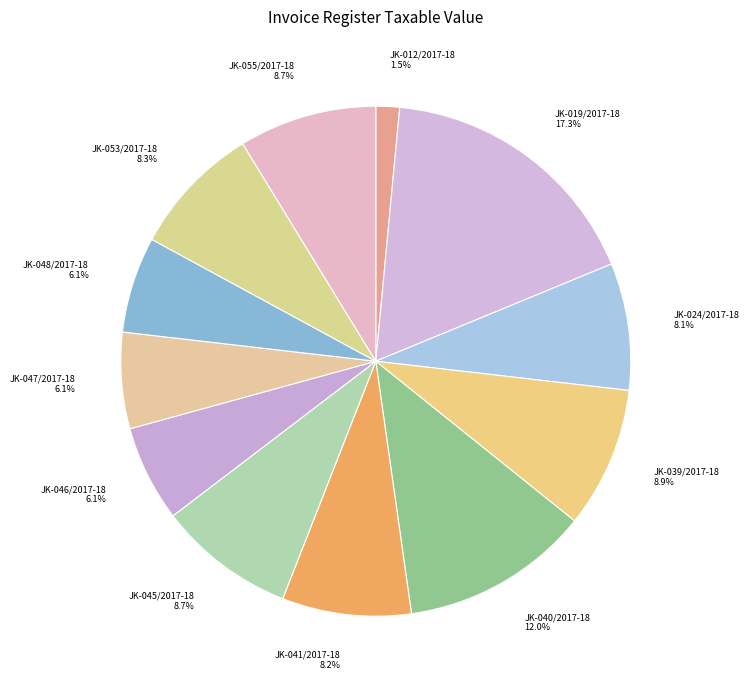

How many segments does this pie chart have?

12